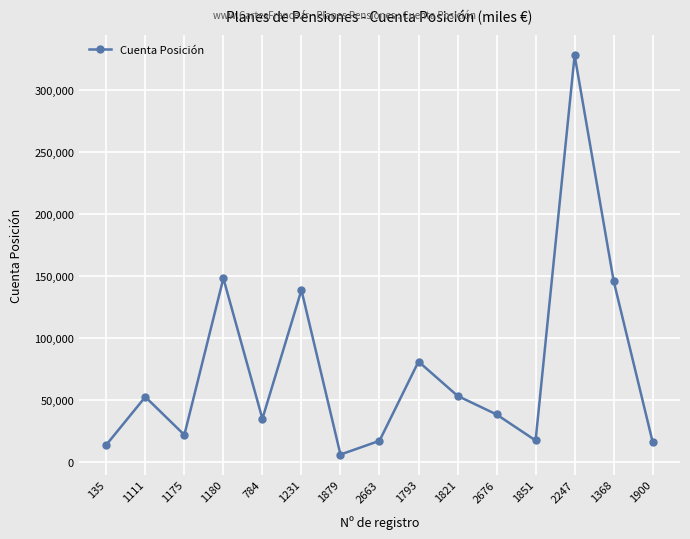

What value does the data have at 1368?

145757